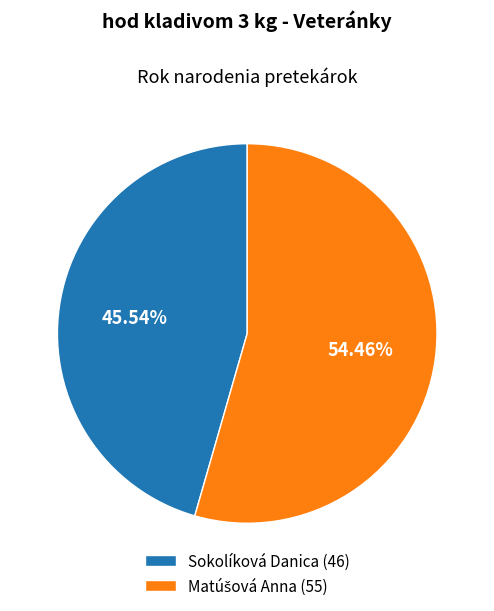

Is there a majority slice in this chart?

Yes